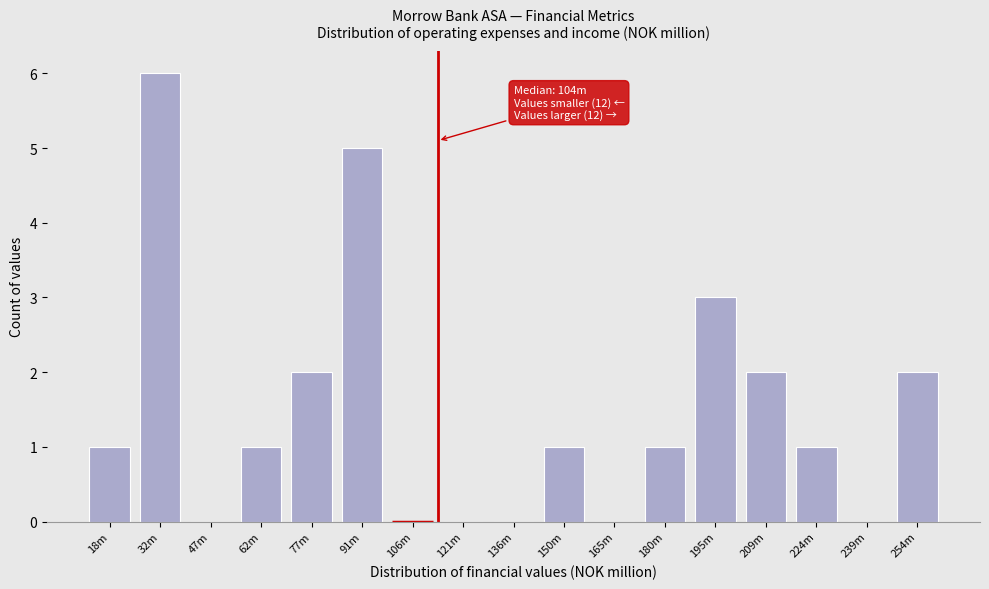

Reading right to left, list all the values displayed in this chart.

254m=2	239m=0	224m=1	209m=2	195m=3	180m=1	165m=0	150m=1	136m=0	121m=0	106m=0	91m=5	77m=2	62m=1	47m=0	32m=6	18m=1